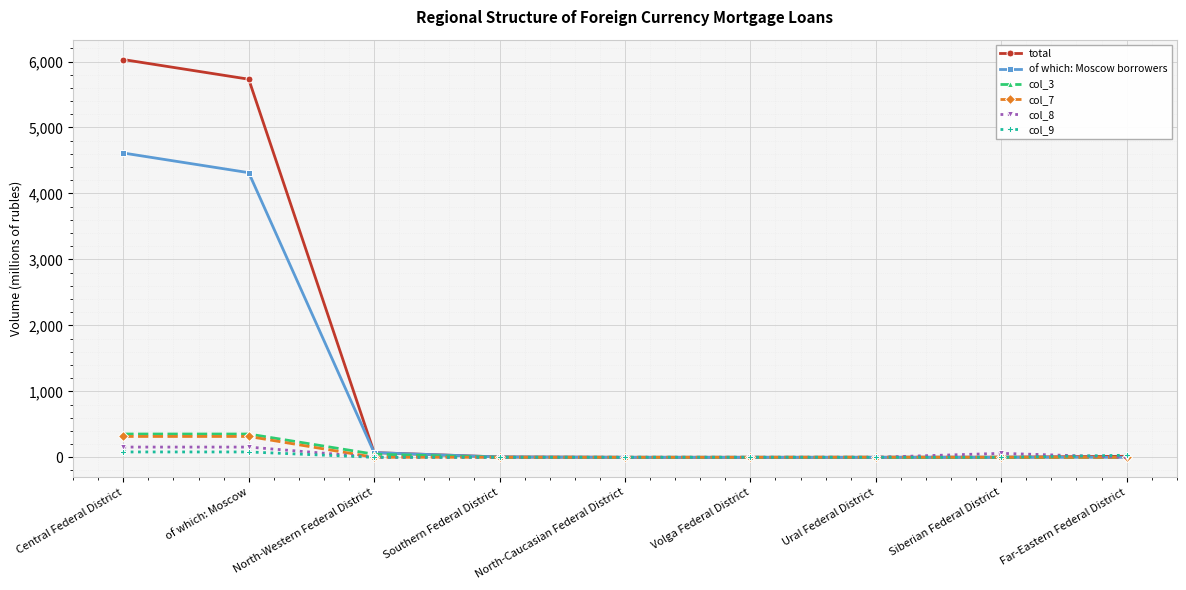

The col_3 series shows 0 at Southern Federal District. True or false?

True